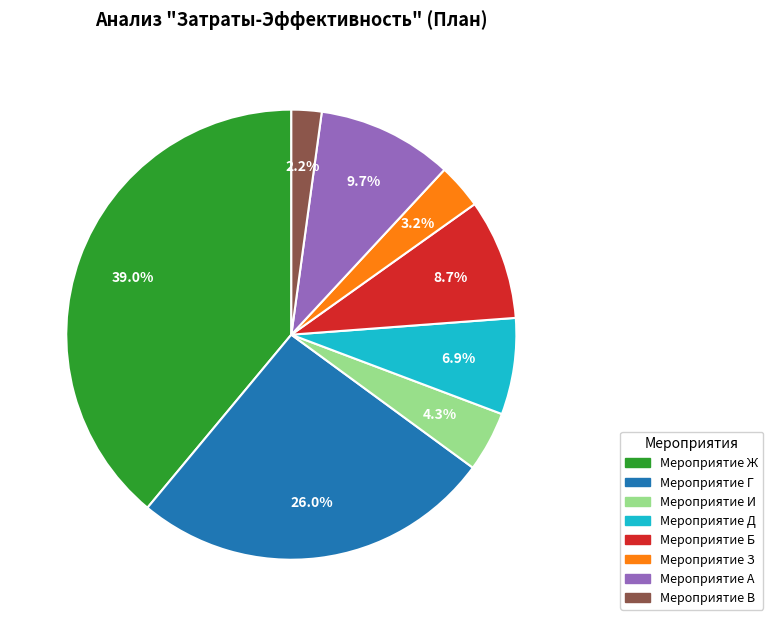

Which has a higher value, Мероприятие Ж or Мероприятие Д?

Мероприятие Ж